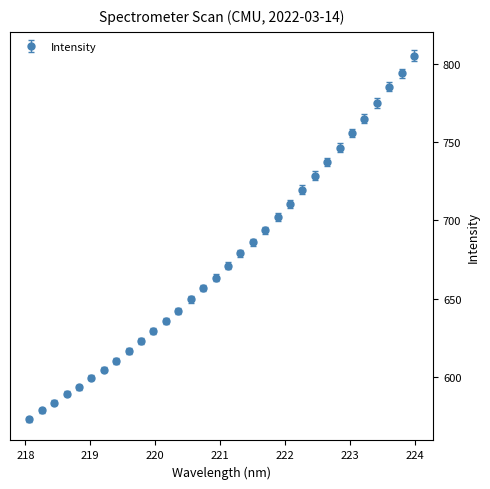

What is the sum of all values?

21602.8